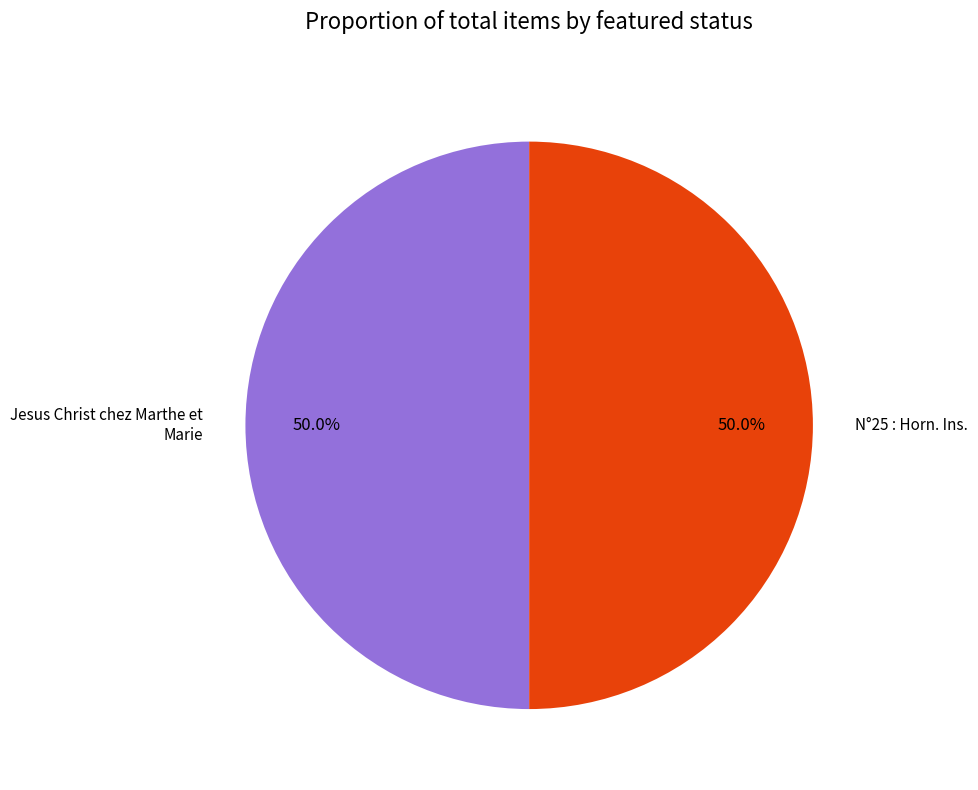

Do Jesus Christ chez Marthe et Marie and N°25 : Horn. Ins. together represent more than half of the pie?

Yes